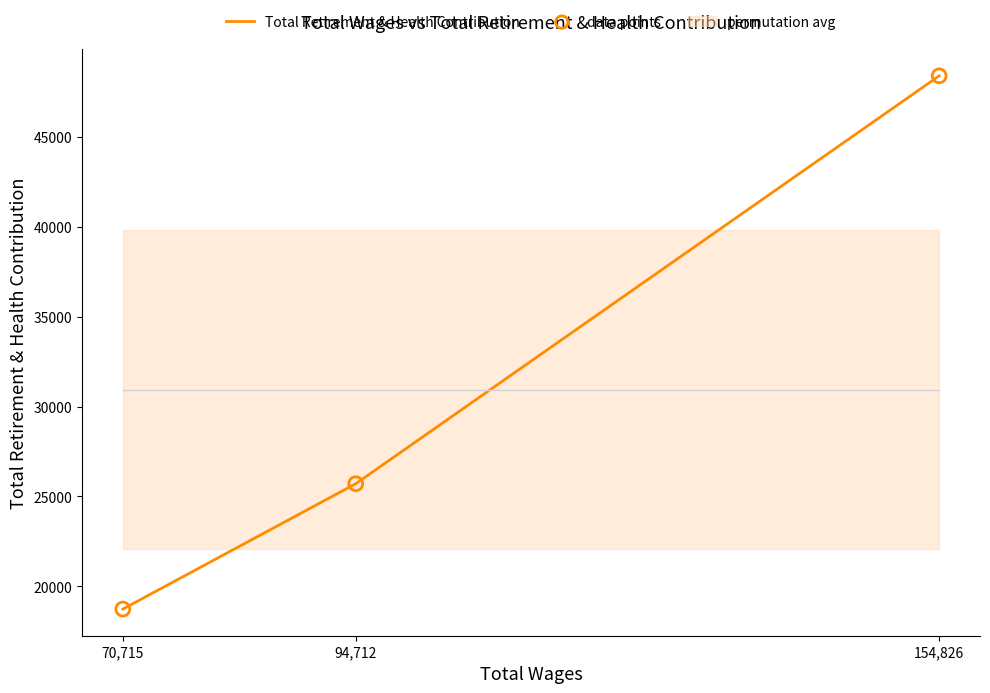

What is the total value across all series at 154,826?

96792